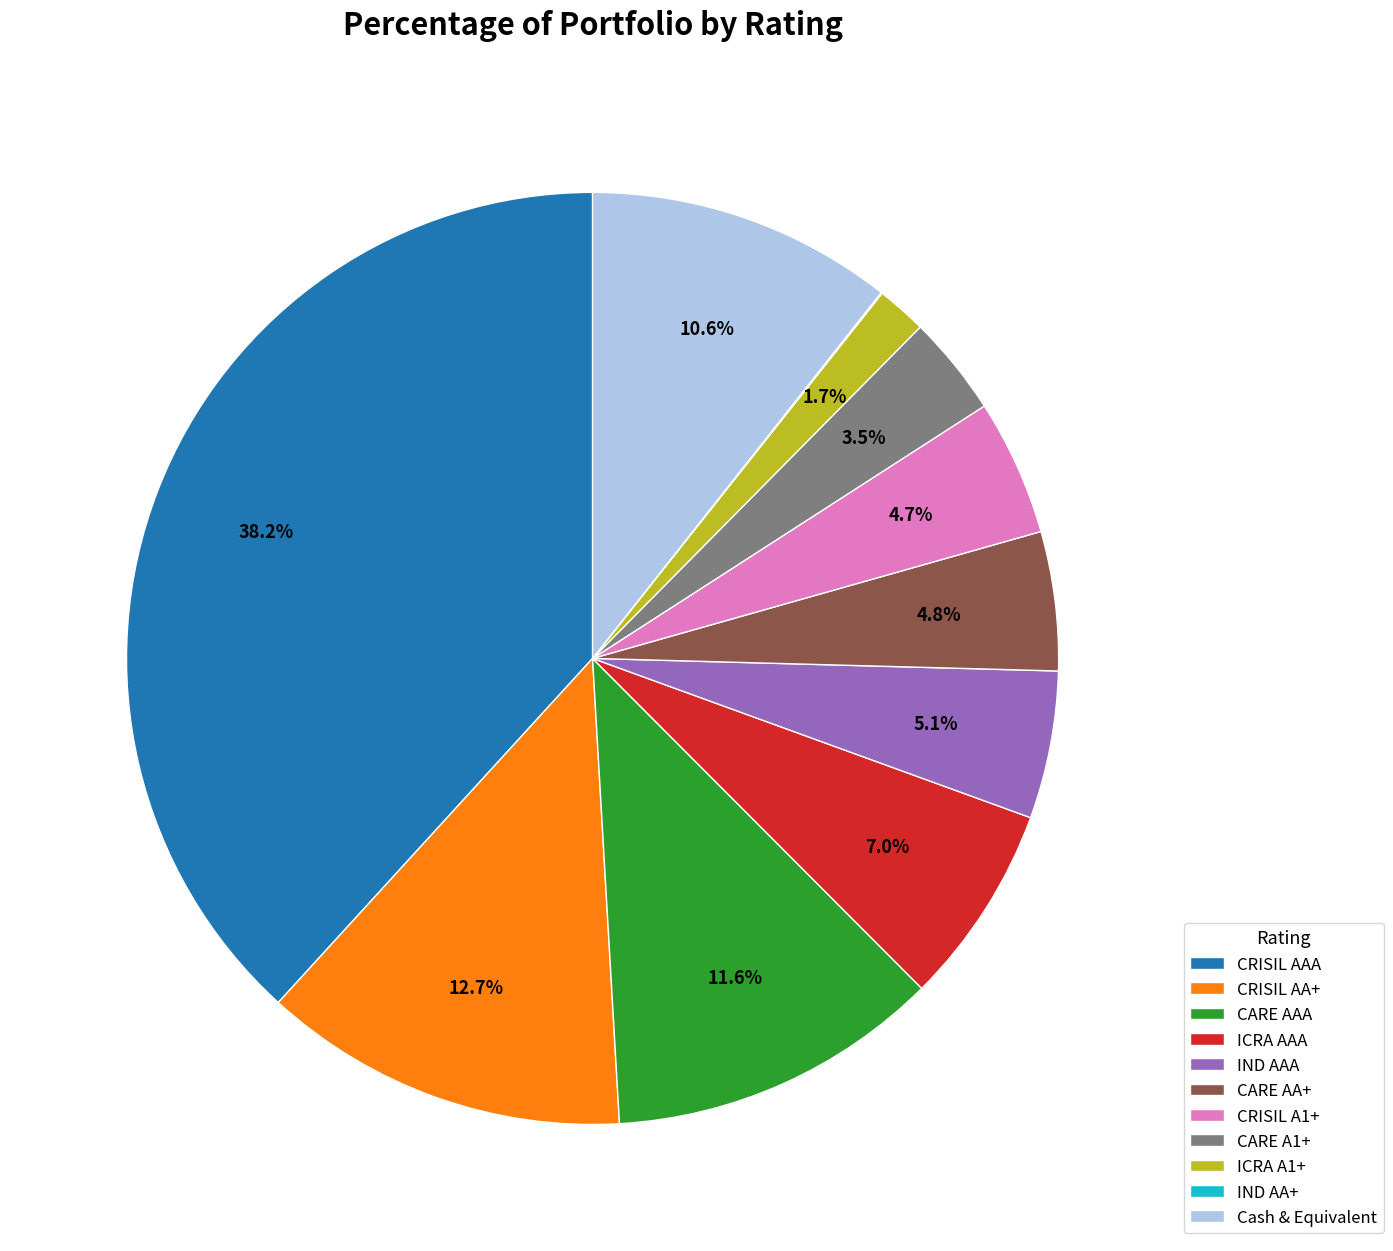

What is the total percentage of CRISIL AA+ and ICRA AAA?

19.7%